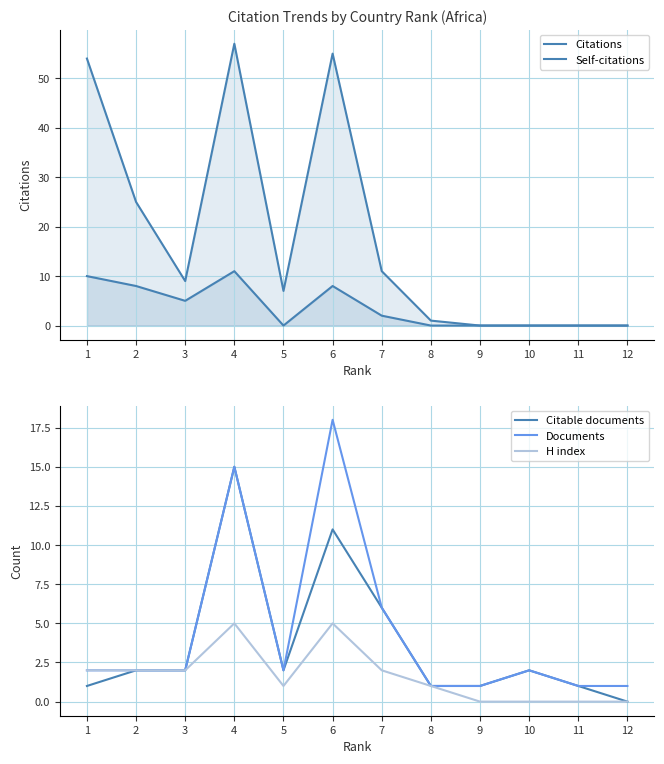

Is it true that Self-citations equals -3 at 11?

False